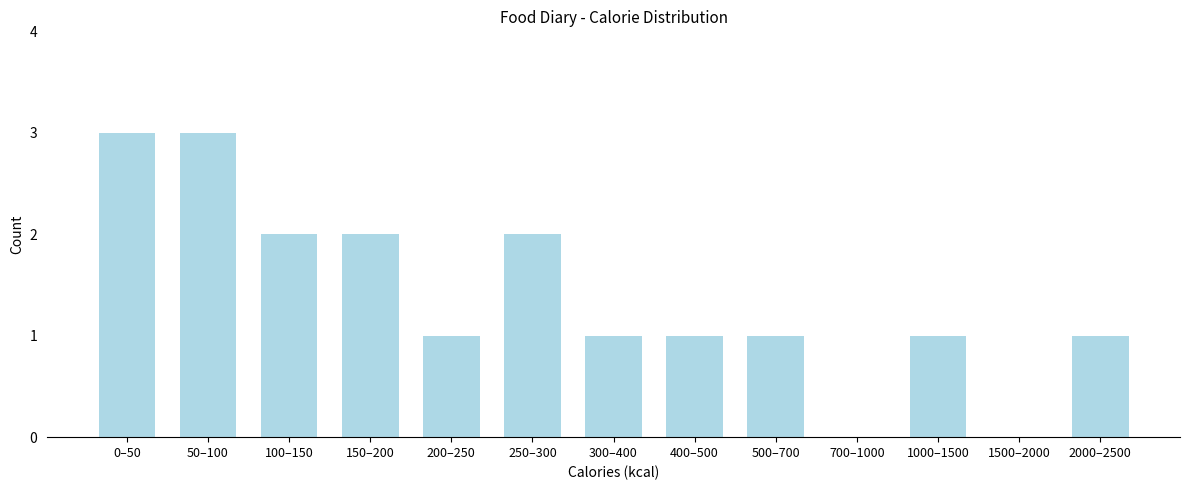

Reading left to right, what are all the values shown in this chart?

0–50=3	50–100=3	100–150=2	150–200=2	200–250=1	250–300=2	300–400=1	400–500=1	500–700=1	700–1000=0	1000–1500=1	1500–2000=0	2000–2500=1